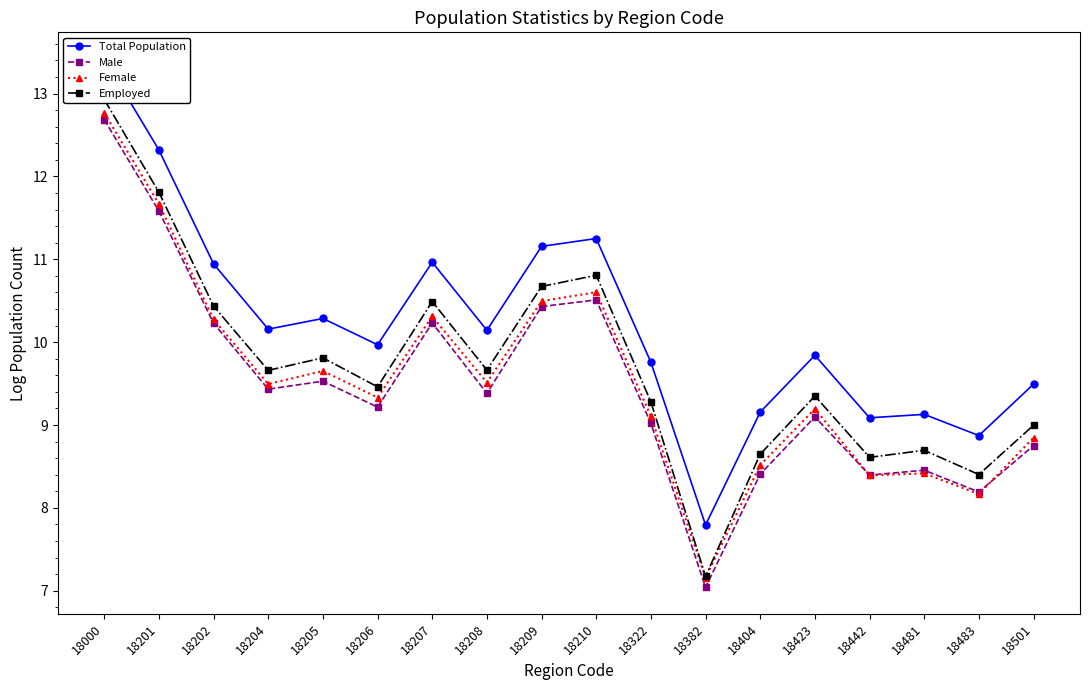

Between which two adjacent categories do Female and Male first intersect?

18423 and 18442